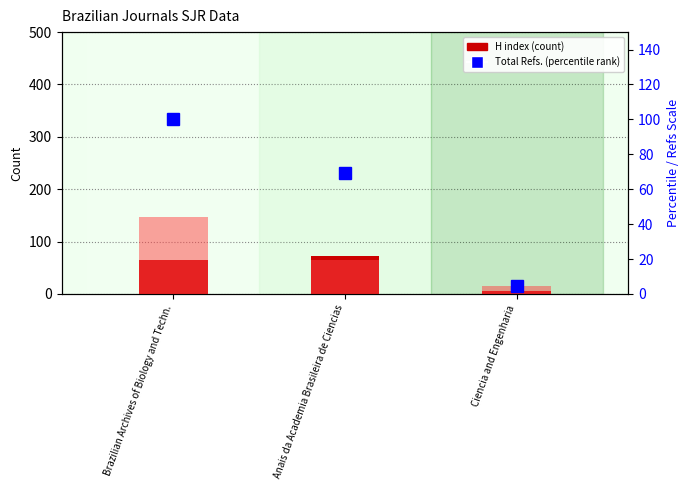

Reading left to right, what are all the values shown in this chart?

H index: Brazilian Archives of Biology and Techn.=64.0	Anais da Academia Brasileira de Ciencias=73.0	Ciencia and Engenharia=6.0
Total Docs. (2006): Brazilian Archives of Biology and Techn.=147.0	Anais da Academia Brasileira de Ciencias=65.0	Ciencia and Engenharia=15.0
Total Refs. (percentile): Brazilian Archives of Biology and Techn.=100.0	Anais da Academia Brasileira de Ciencias=69.4	Ciencia and Engenharia=4.5